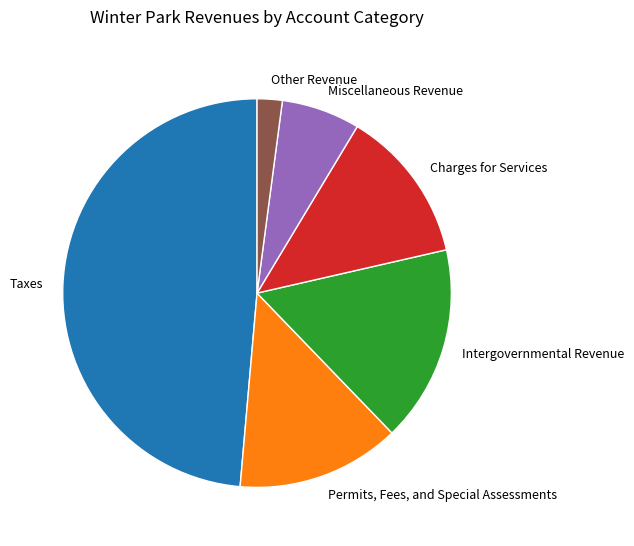

Does Permits, Fees, and Special Assessments account for over 50% of the chart?

No